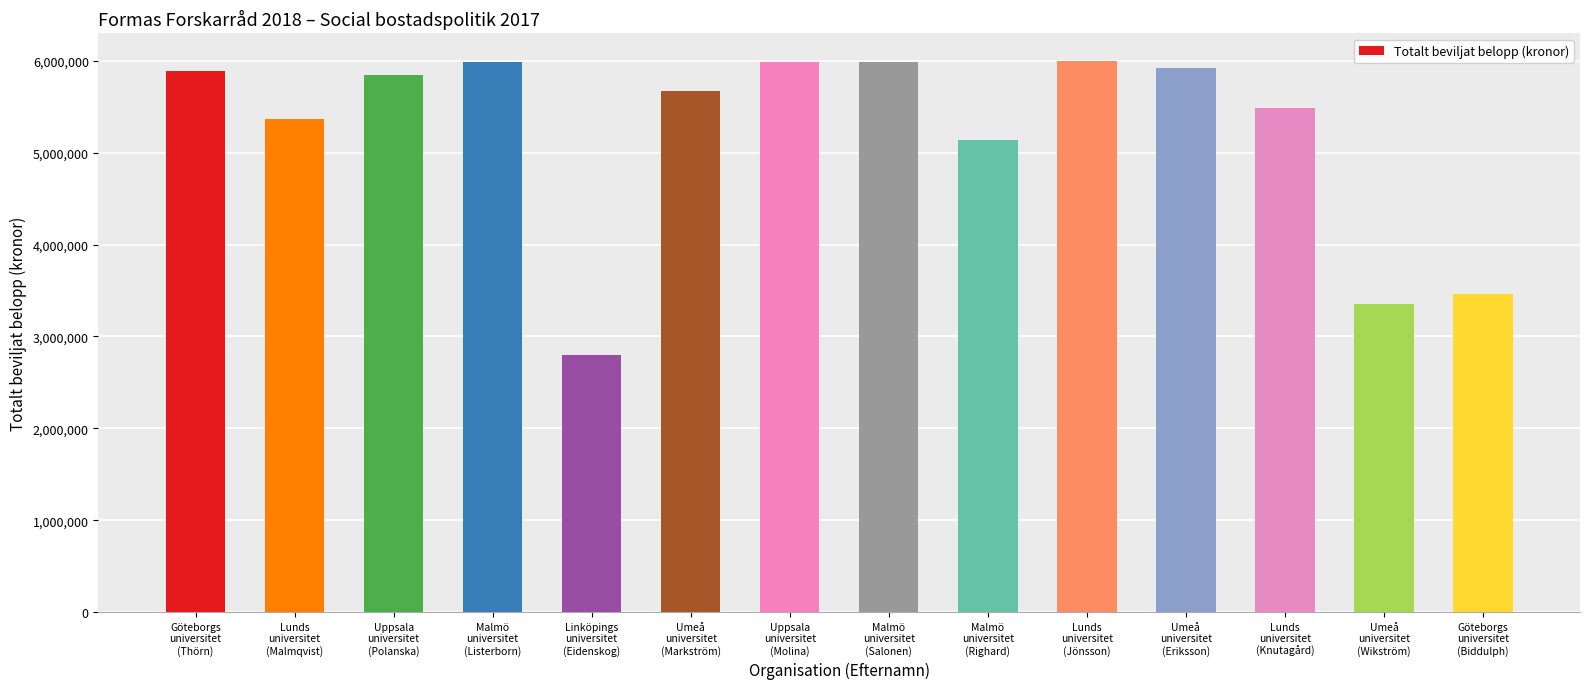

What is the change in value from Malmö
universitet
(Listerborn) to Linköpings
universitet
(Eidenskog)?

-3191565